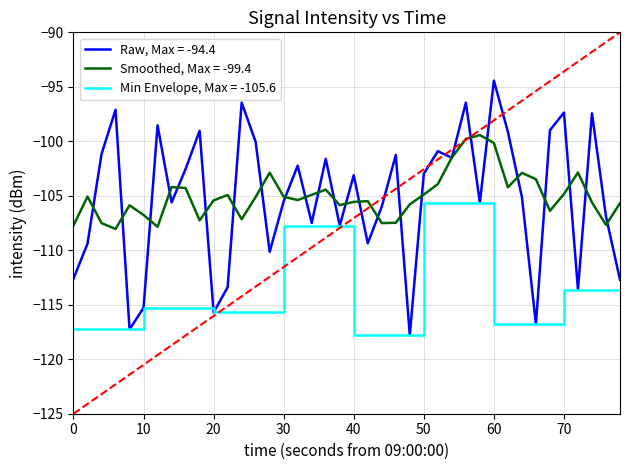

What is the minimum value shown in the chart?

-117.8